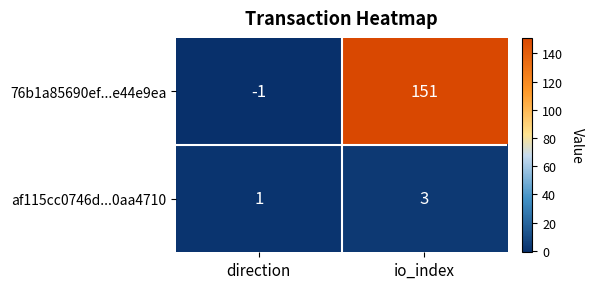

Is the value of af115cc0746d...0aa4710 at io_index greater than the value of 76b1a85690ef...e44e9ea at direction?

Yes